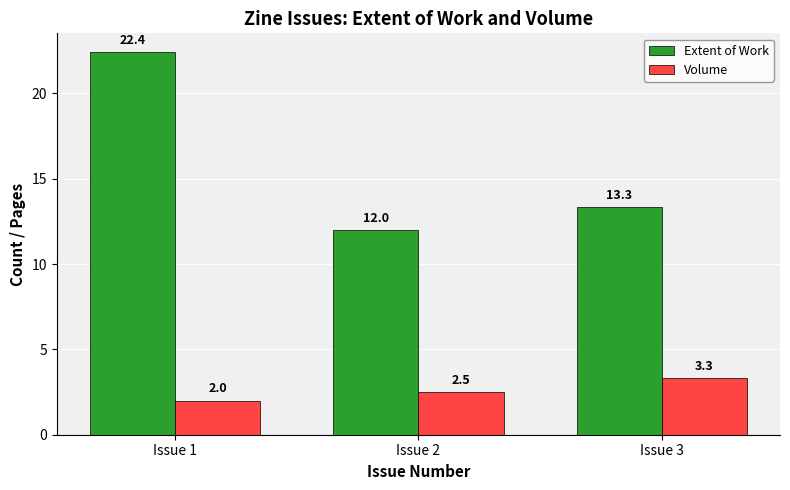

Count the number of categories in the chart.

3